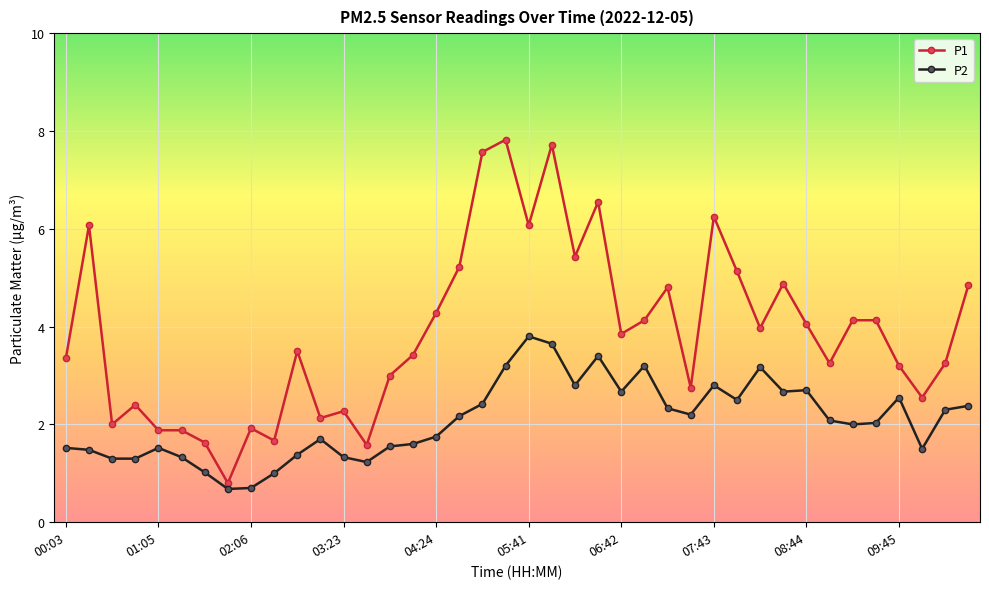

Which series has the largest range (max minus min)?

P1